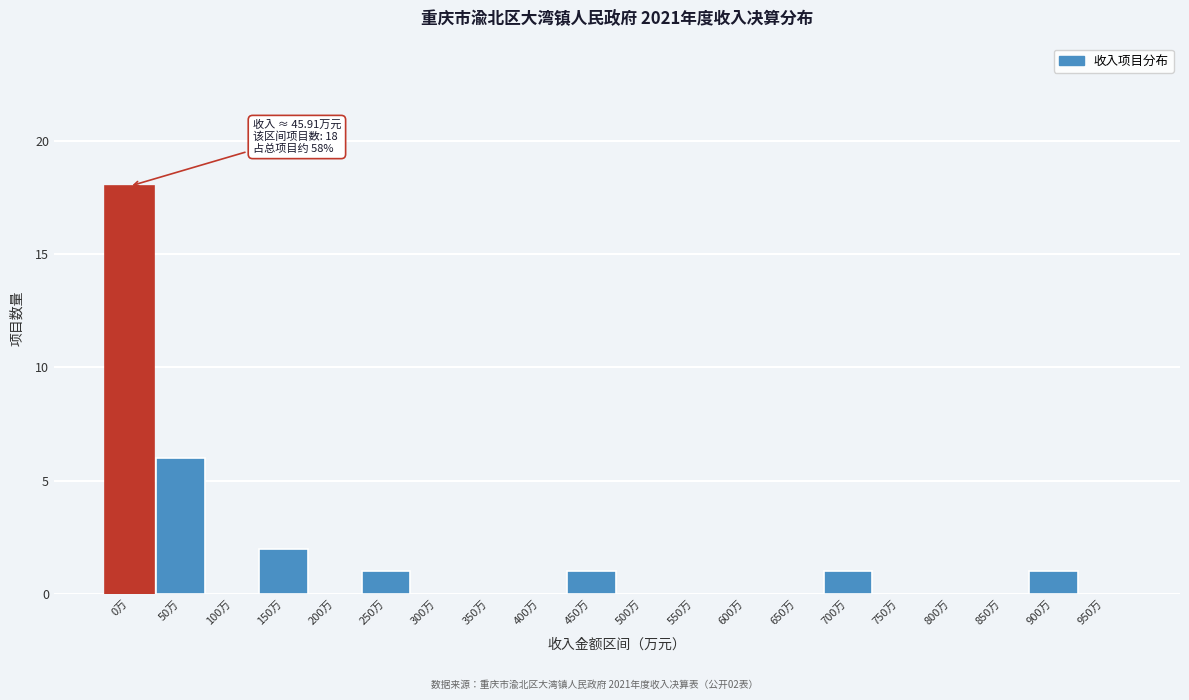

Reading right to left, what are all the values shown in this chart?

950万=0	900万=1	850万=0	800万=0	750万=0	700万=1	650万=0	600万=0	550万=0	500万=0	450万=1	400万=0	350万=0	300万=0	250万=1	200万=0	150万=2	100万=0	50万=6	0万=18